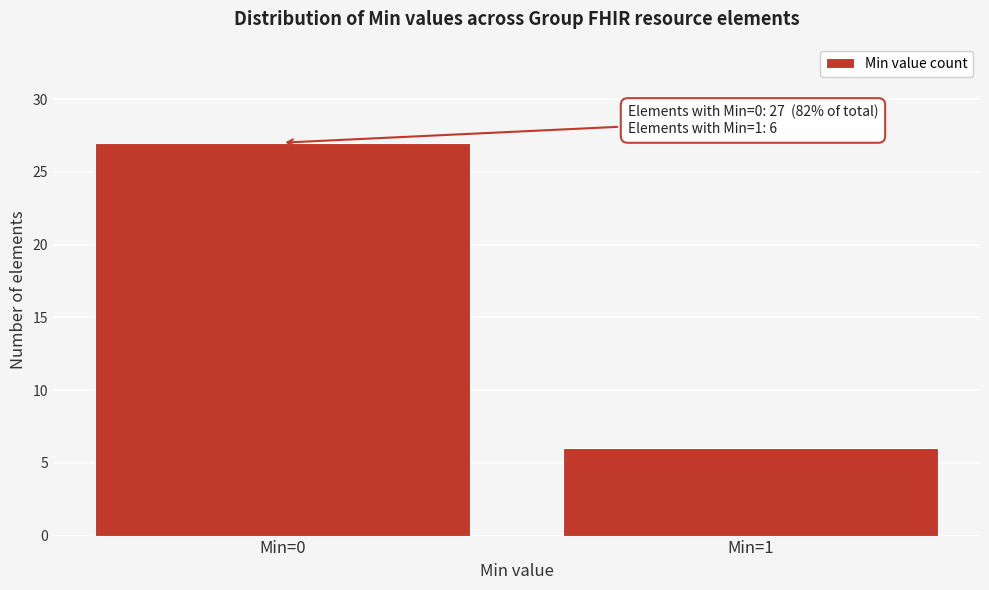

Reading left to right, list all the values displayed in this chart.

27	6